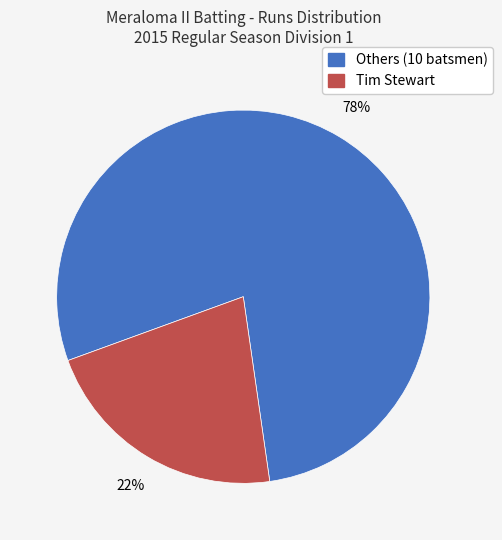

Is there a majority slice in this chart?

Yes